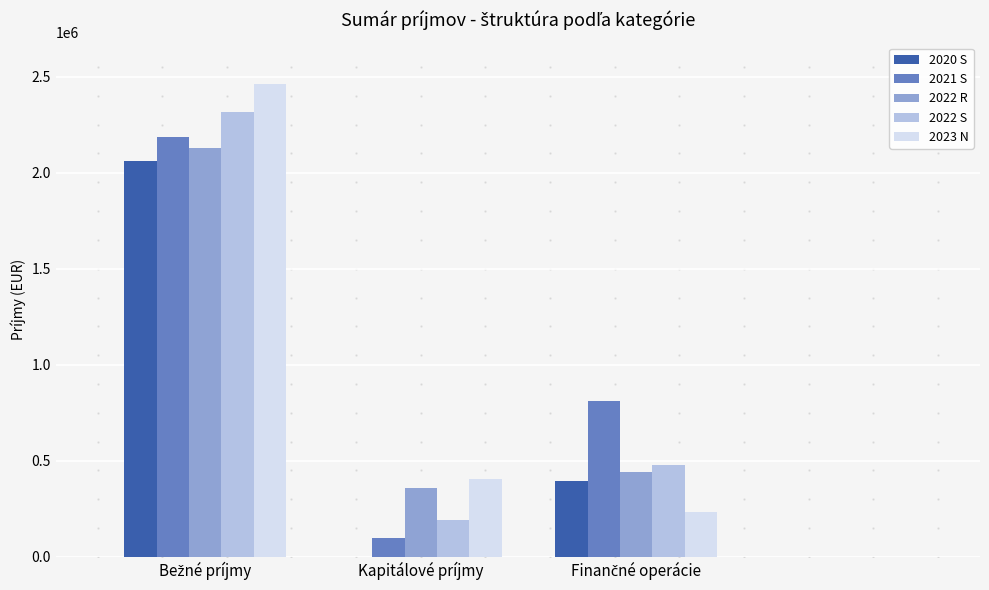

What is the maximum value for 2020 S?

2062791.9